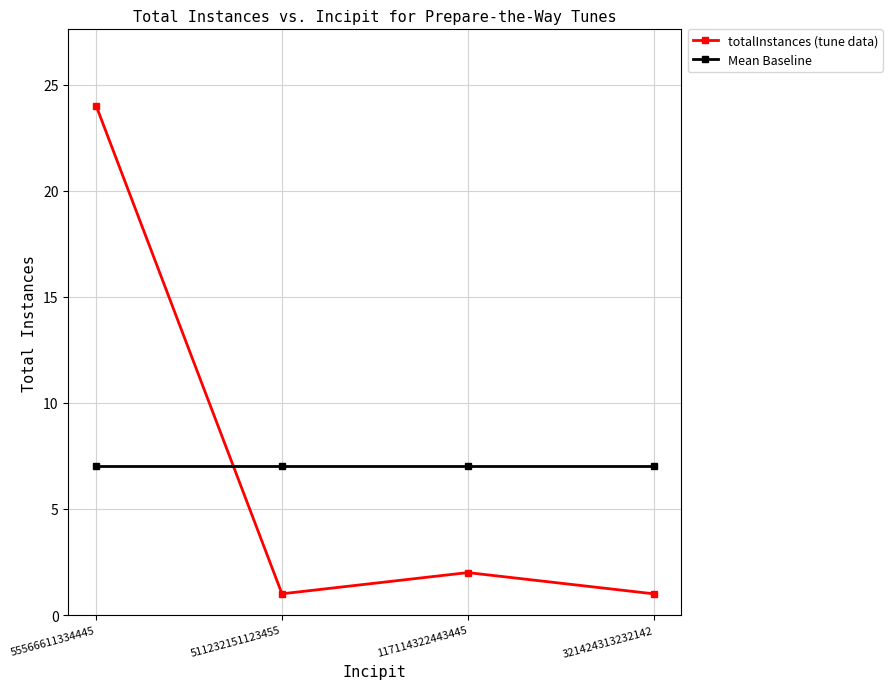

At how many categories does at least one series exceed 10?

1